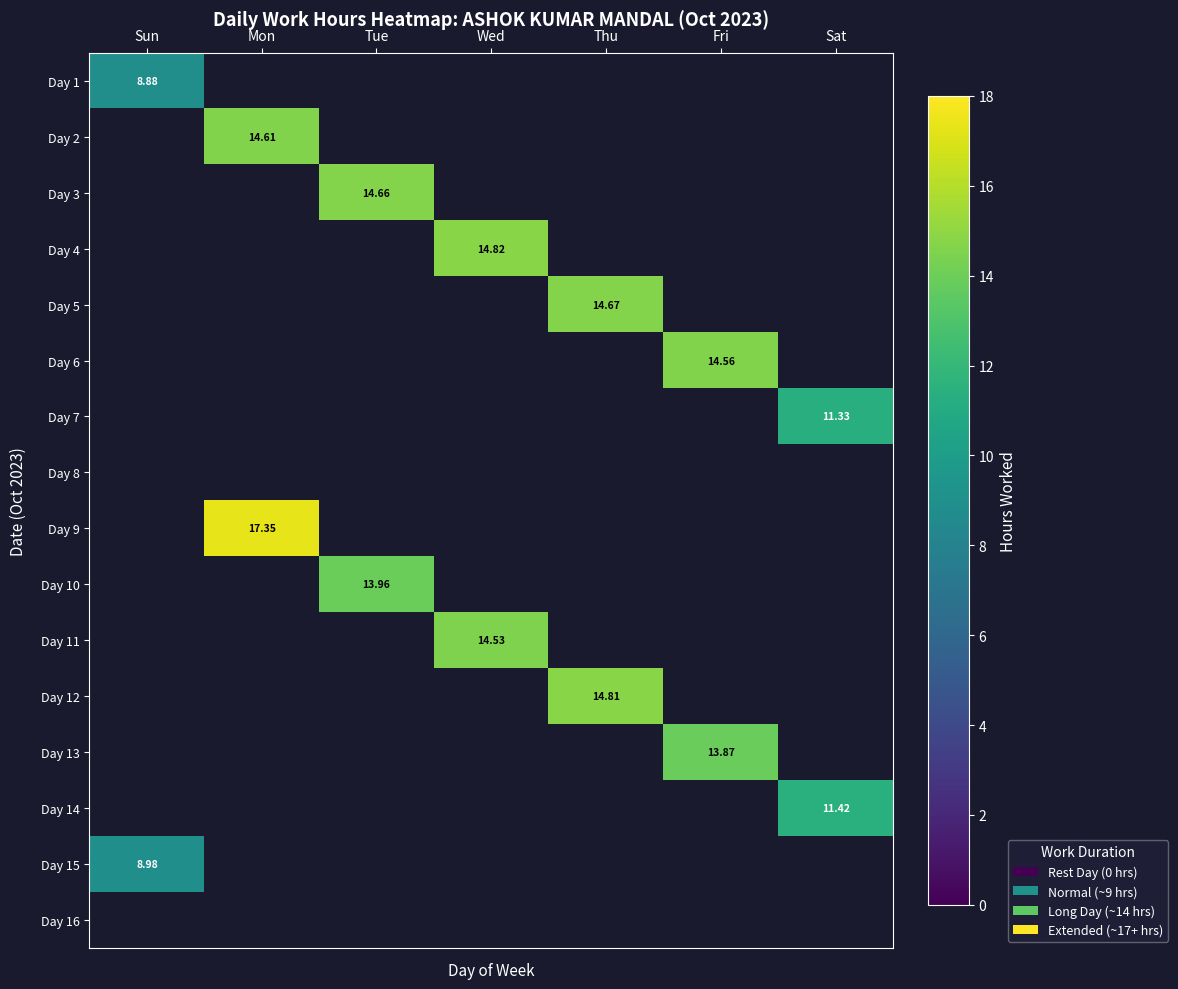

Which category has the lowest value in the Day 15 series?

Mon